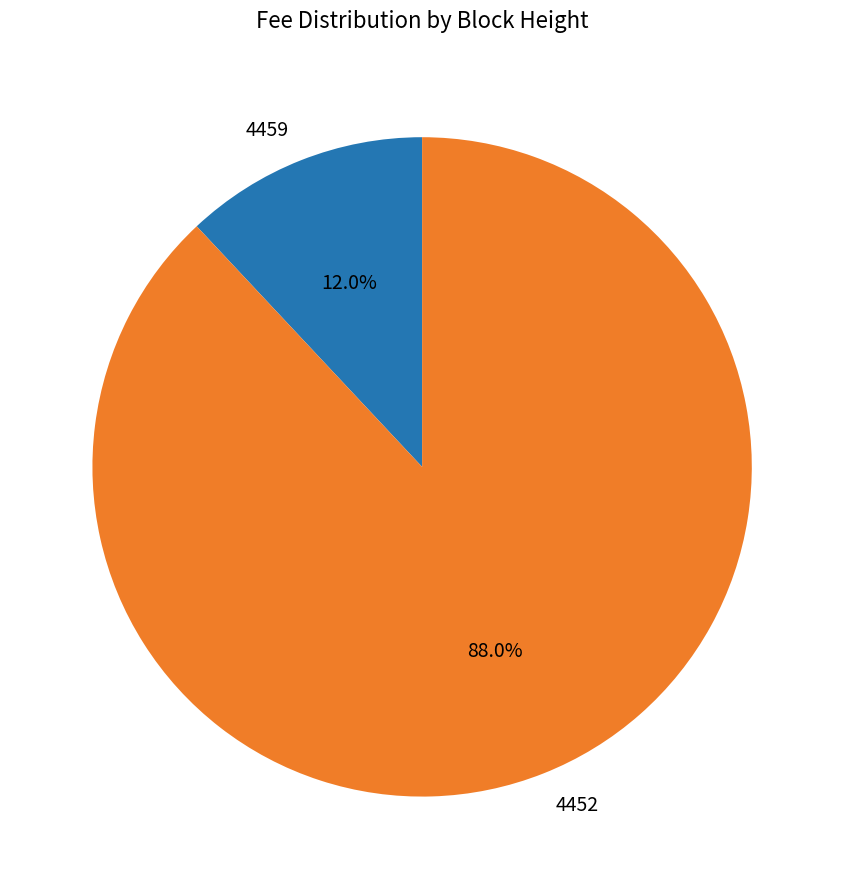

To the nearest percent, what percentage of the pie is 4452?

88%